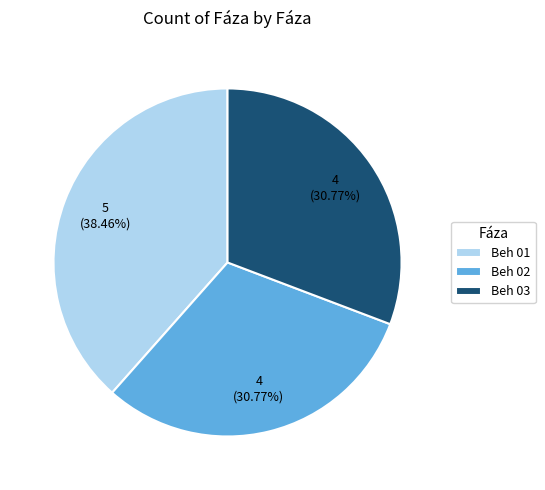

True or false: Beh 02 accounts for 42% of the total.

False